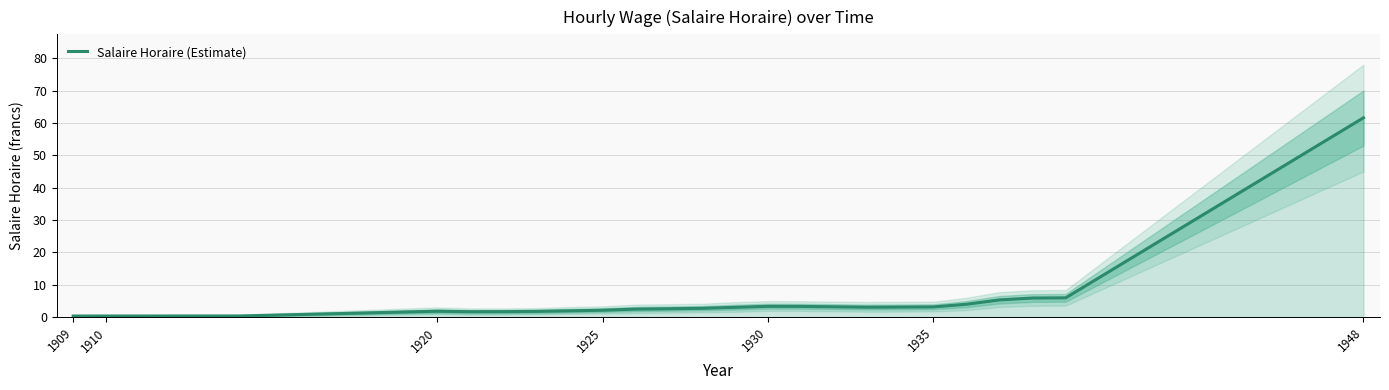

Which category has the highest value in the Salaire Horaire (Estimate) series?

1948